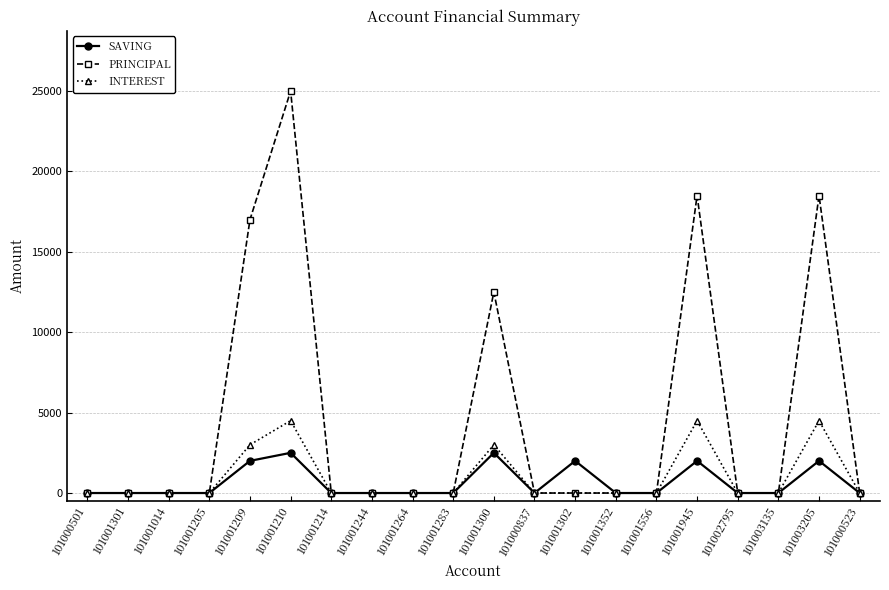

The PRINCIPAL series shows 20315 at 101001300. True or false?

False